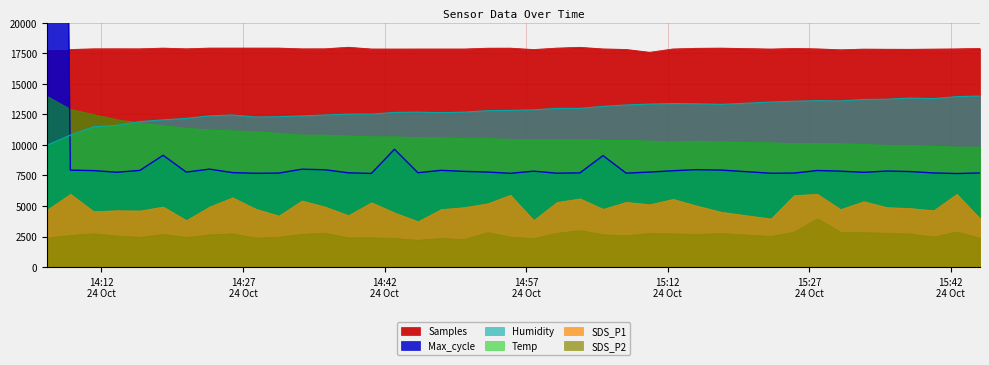

What is the difference between the Max_cycle values at 2021/10/24 14:40:36 and 2021/10/24 14:11:10?

231.9